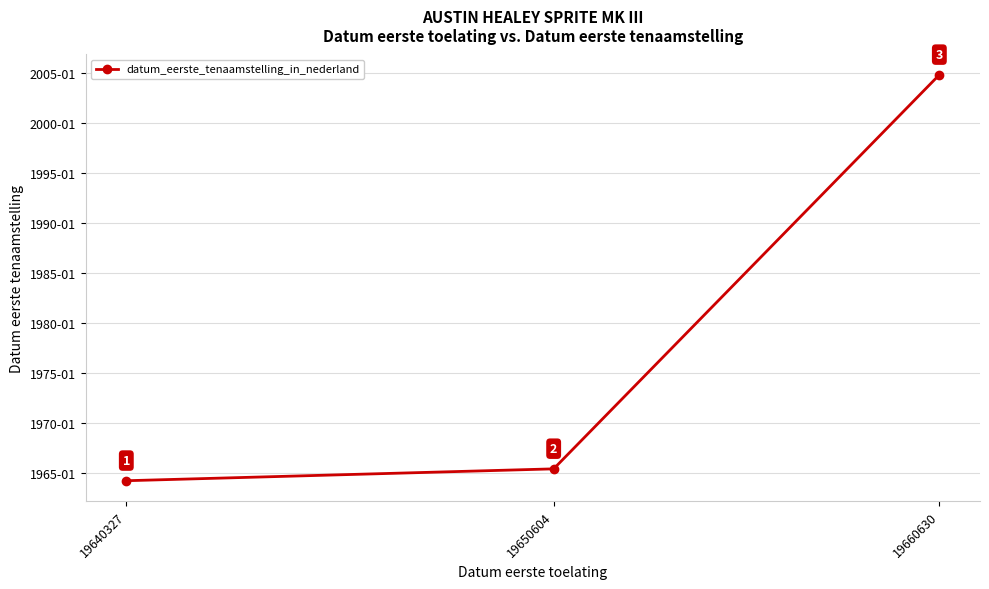

At which category does the chart reach its minimum across all series?

19640327